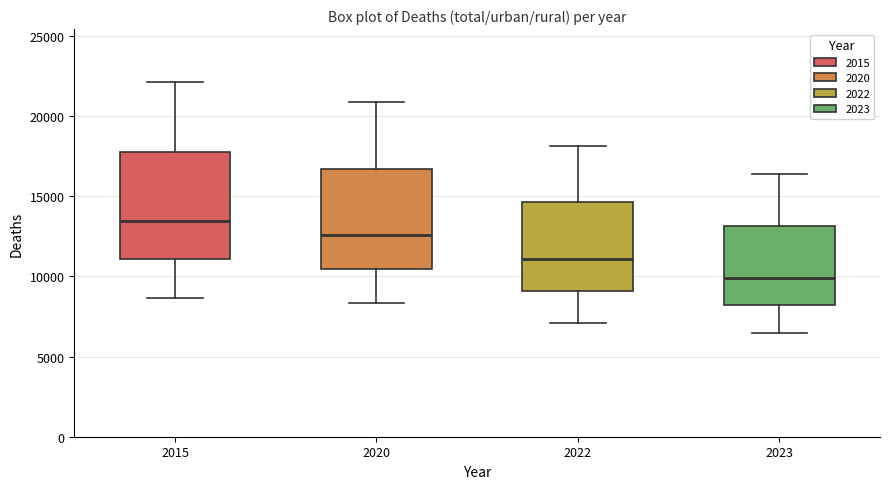

Reading left to right, read every box against the y-axis: the position of its median line, the range the box covers, and the ends of its whiskers. The values are not printed on the chart, so give them approximately, as read against the axis.

2015: median 13500, box 11000 to 18000, whiskers 8500 to 22000
2020: median 12500, box 10500 to 16500, whiskers 8500 to 21000
2022: median 11000, box 9000 to 14500, whiskers 7000 to 18000
2023: median 10000, box 8000 to 13000, whiskers 6500 to 16500